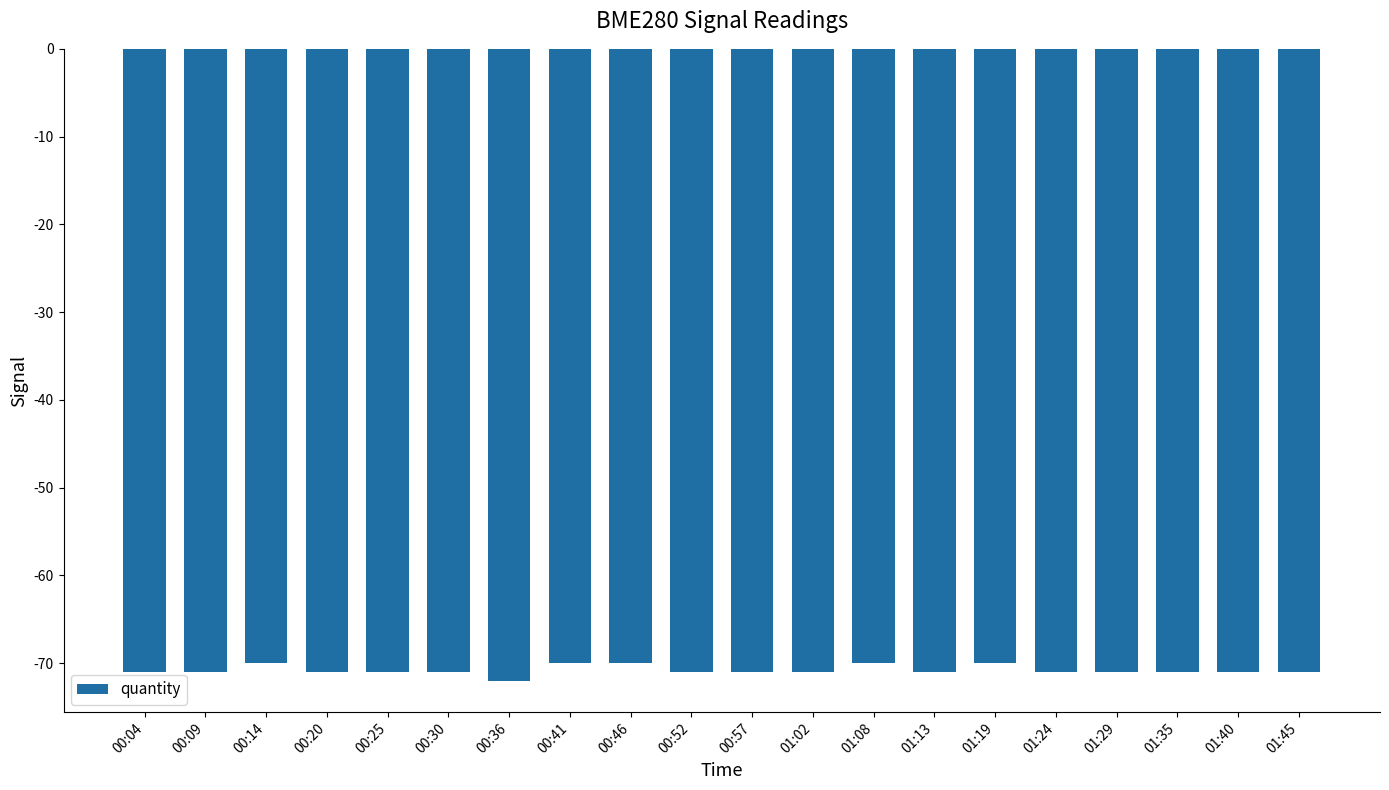

What is the sum of all values?

-1416